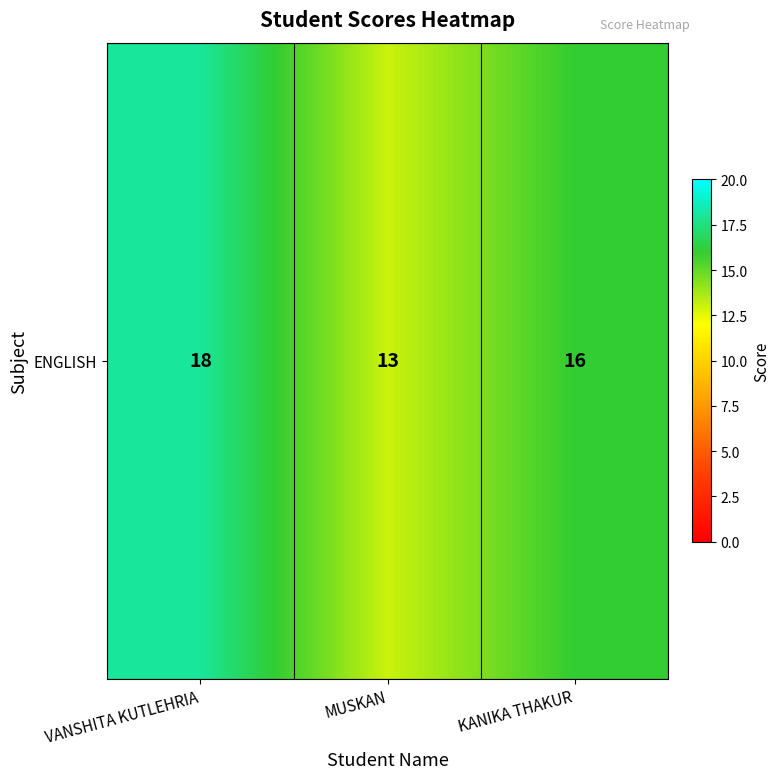

Where does the data first go above 16?

VANSHITA KUTLEHRIA